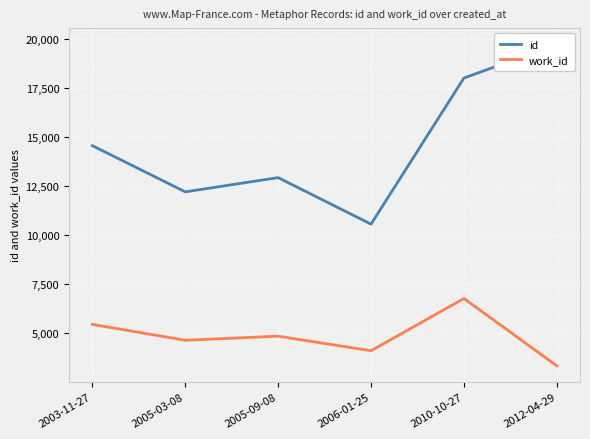

What is the label of the 1st point from the left?

2003-11-27